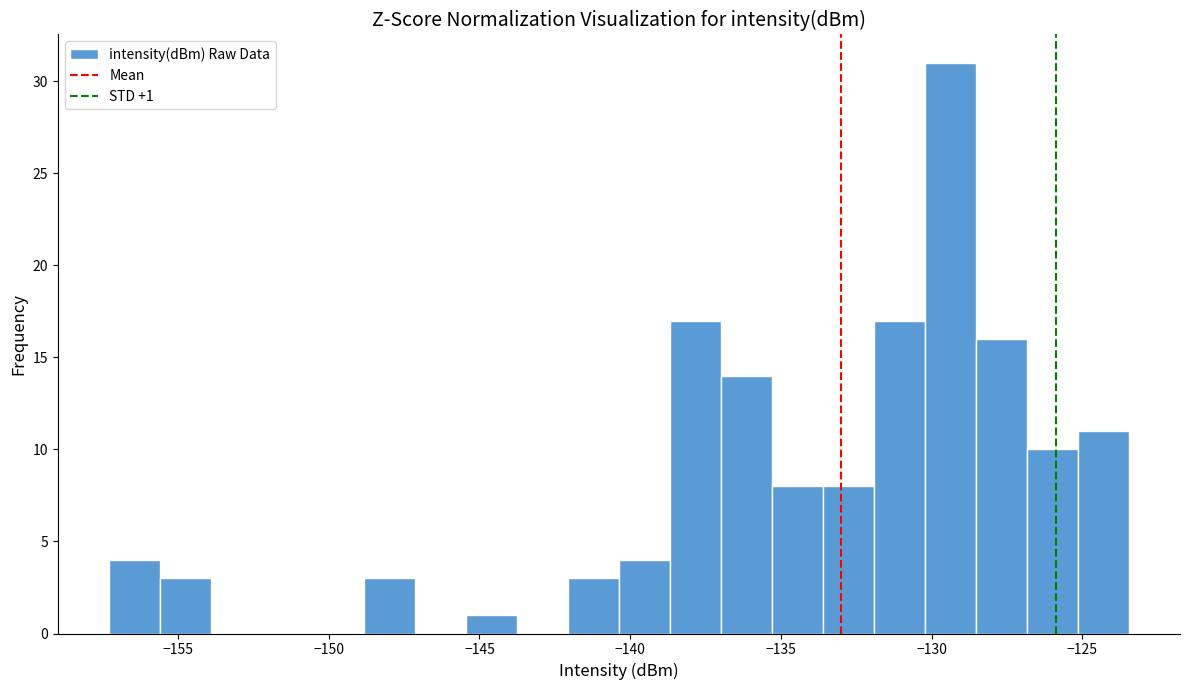

Read against the x-axis, roughly where is the centre of the tallest bar?

-129.5